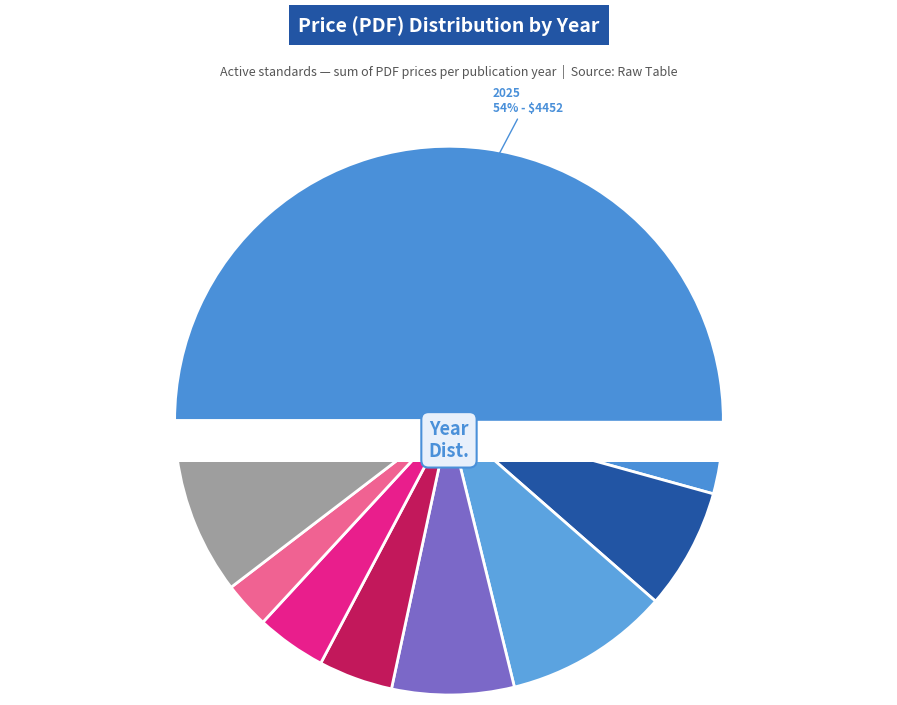

How many slices are in this pie chart?

9